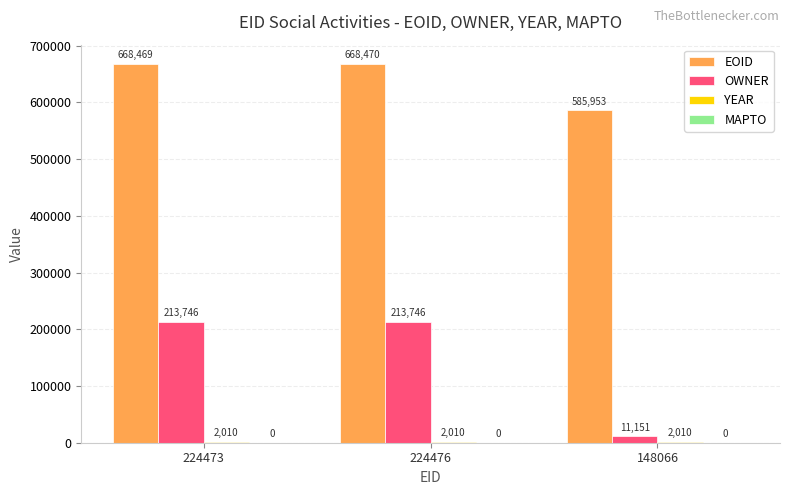

The value of EOID at 148066 is 196125. True or false?

False